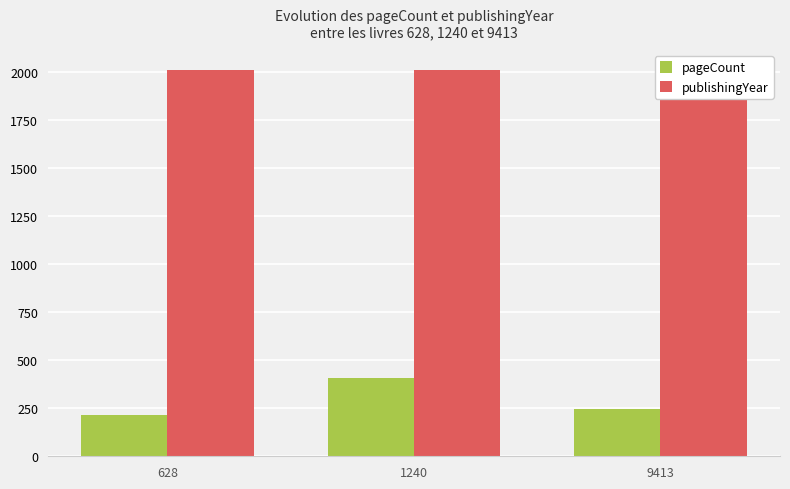

Is it true that pageCount equals 248 at 9413?

True